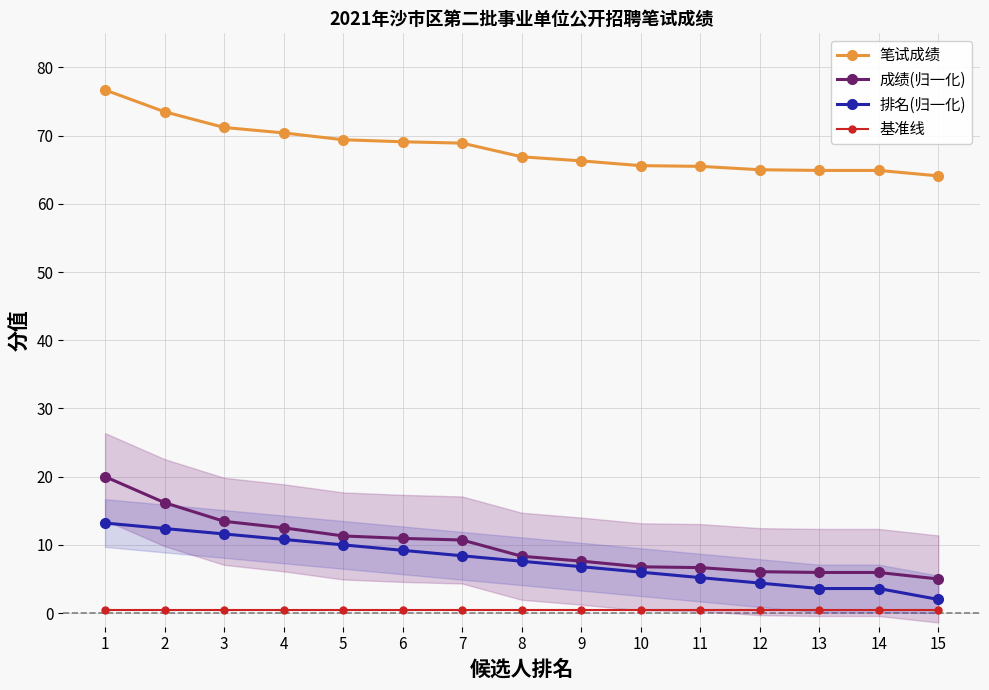

Which has a higher value, 11 or 12?

11